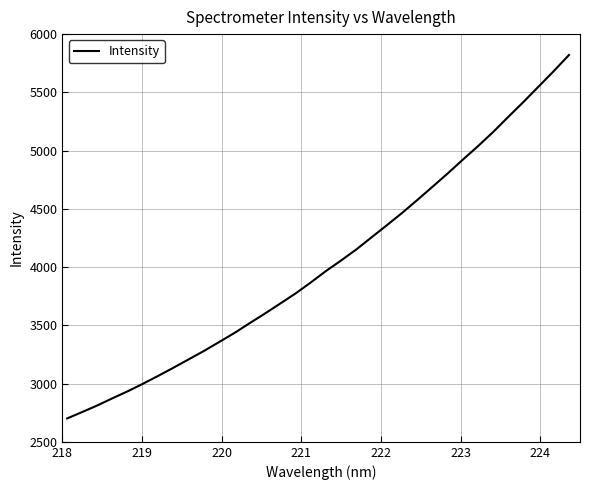

What is the difference between the maximum and minimum values?

3120.0